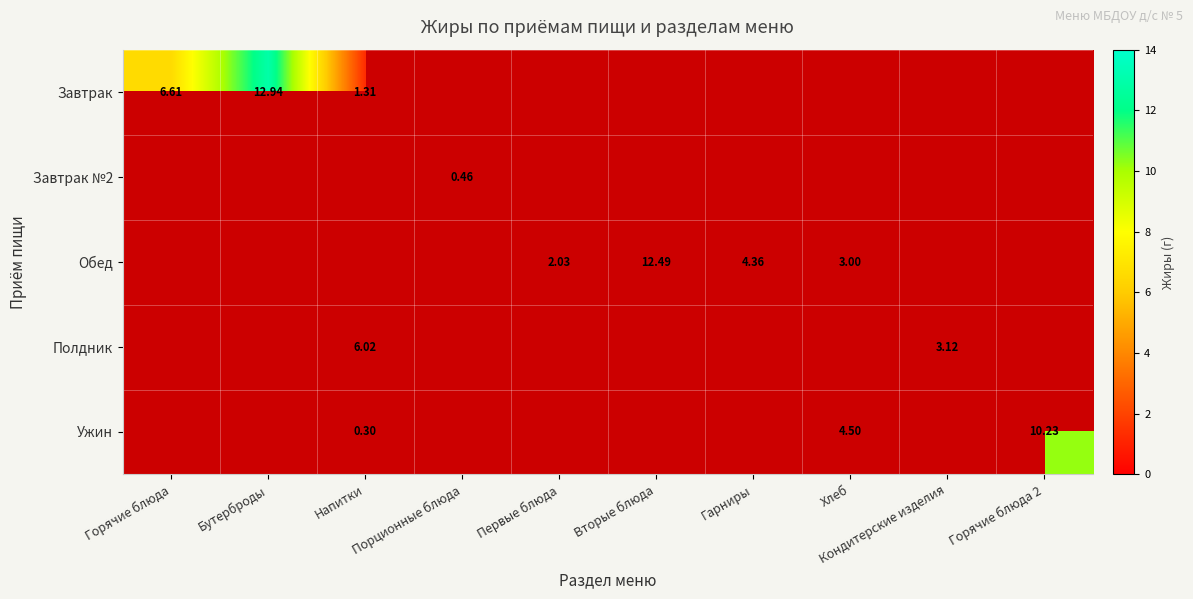

Is the value of Полдник at Напитки greater than the value of Ужин at Напитки?

Yes